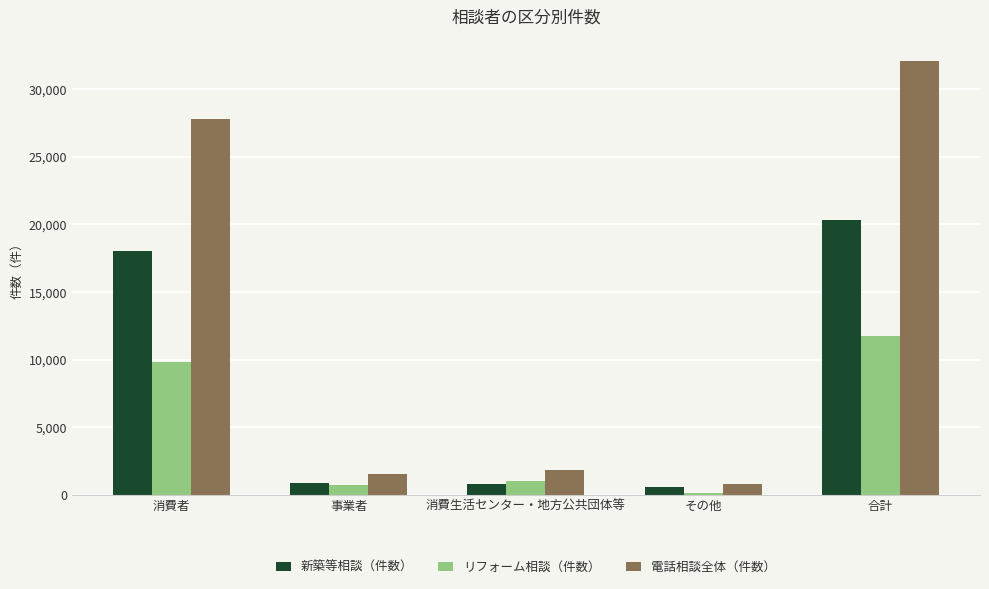

How many bars are there in total?

15